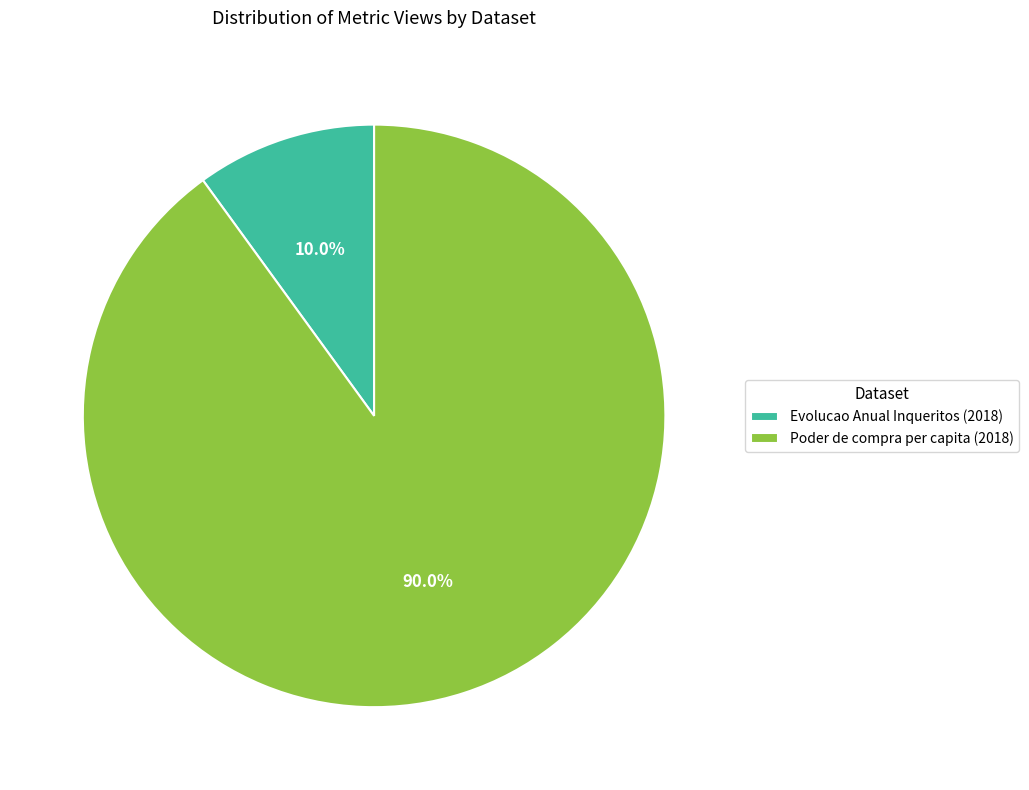

To the nearest percent, what is the difference between the largest and smallest slice percentages?

80%